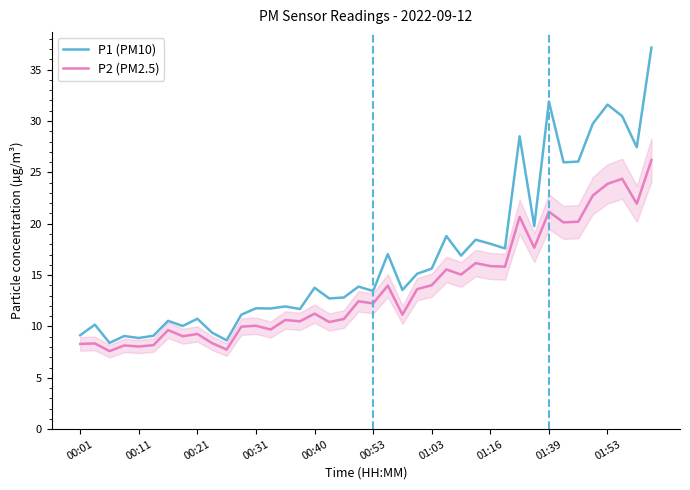

What is the average value of the P1 (PM10) series?

16.7